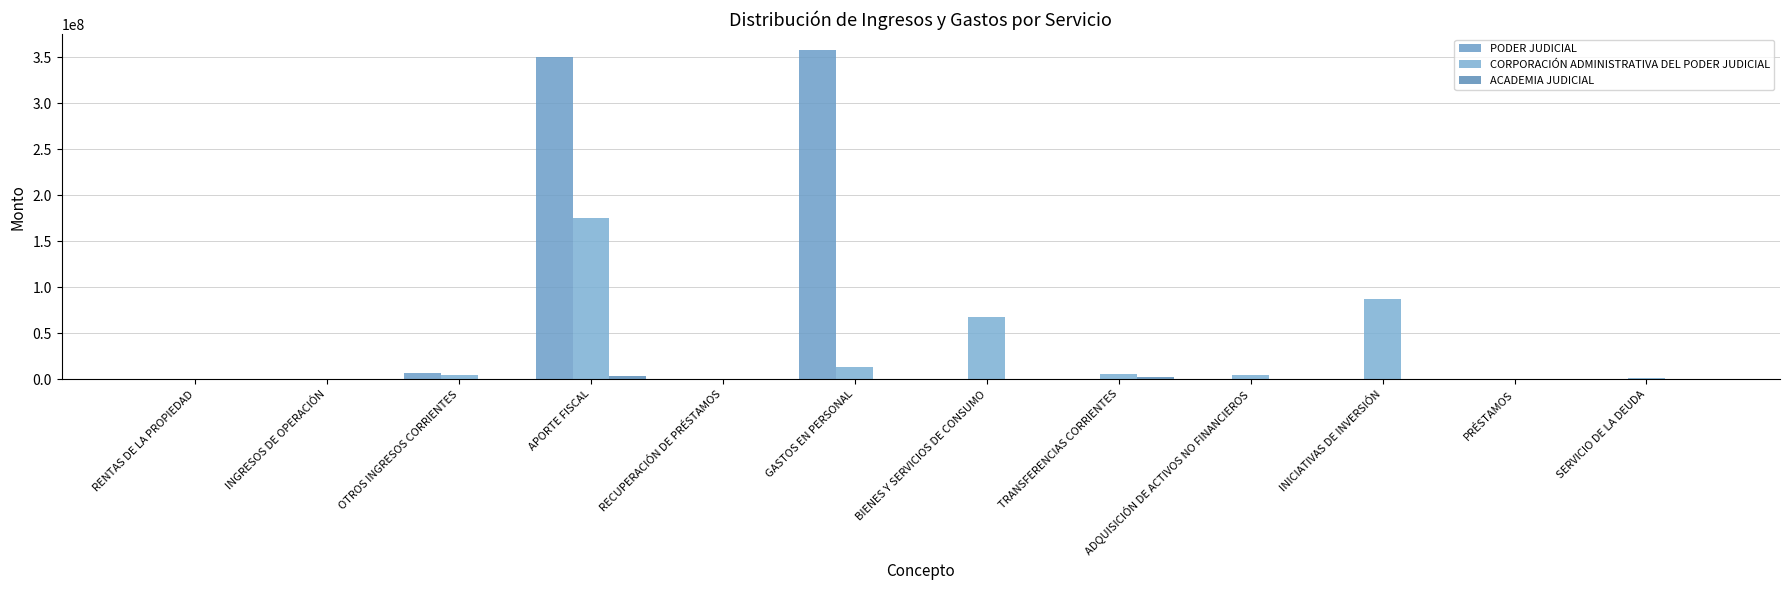

How many groups of bars are there?

12